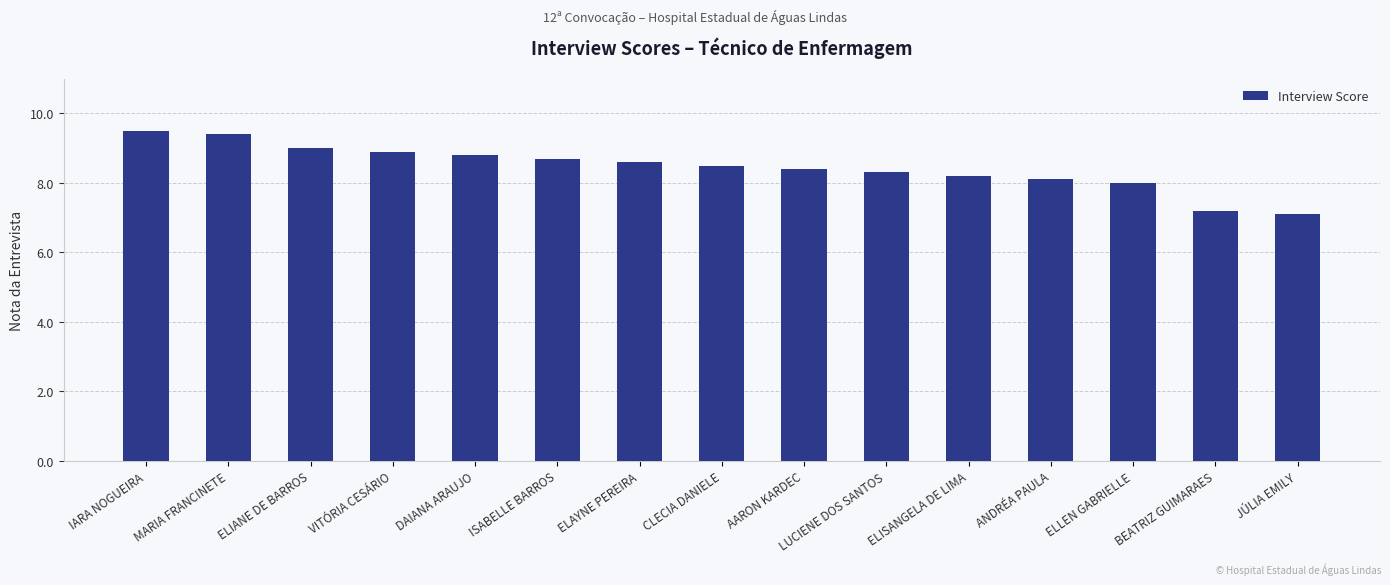

What is the sum of the values at ISABELLE BARROS and ELAYNE PEREIRA?

17.3